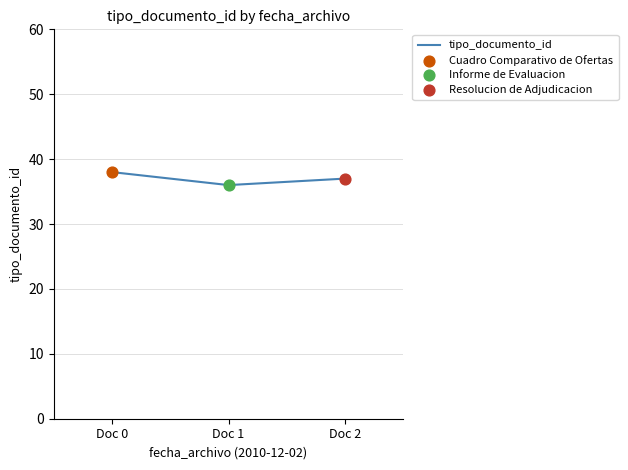

What is the change in value from Doc 0 to Doc 2?

-1